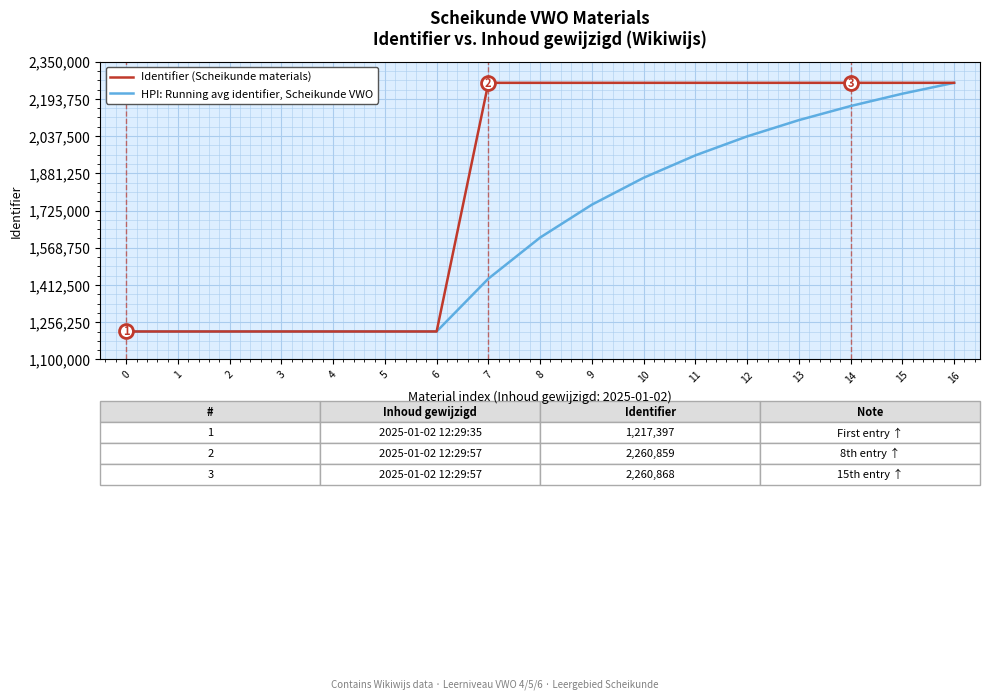

At 2, list the series in order from largest to smallest.

Identifier (Scheikunde materials), HPI: Running avg identifier, Scheikunde VWO